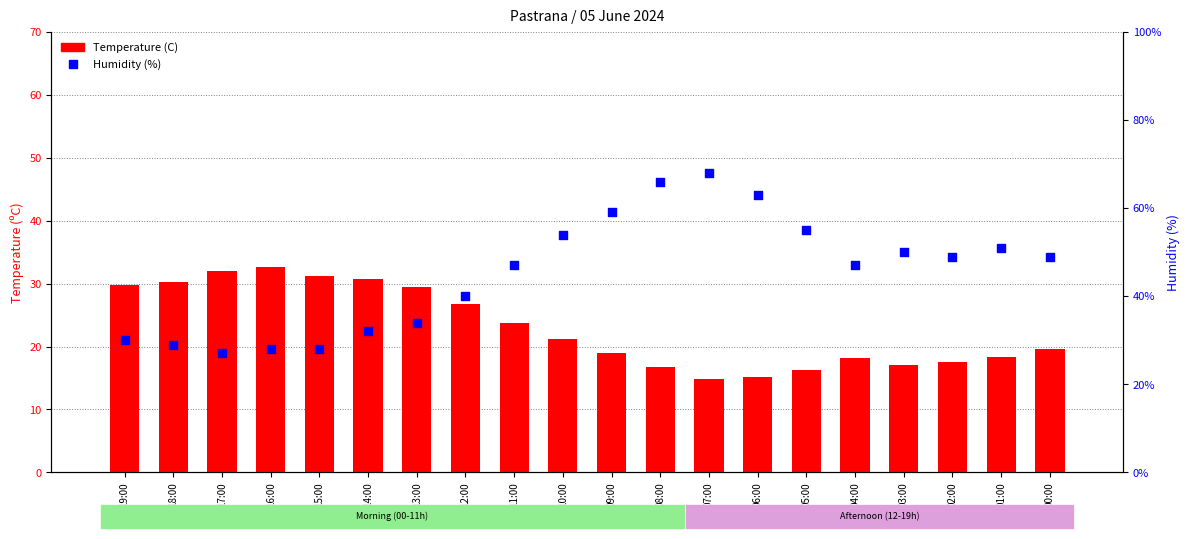

What are all the series names shown in the legend?

Temperature (C), Humidity (%)